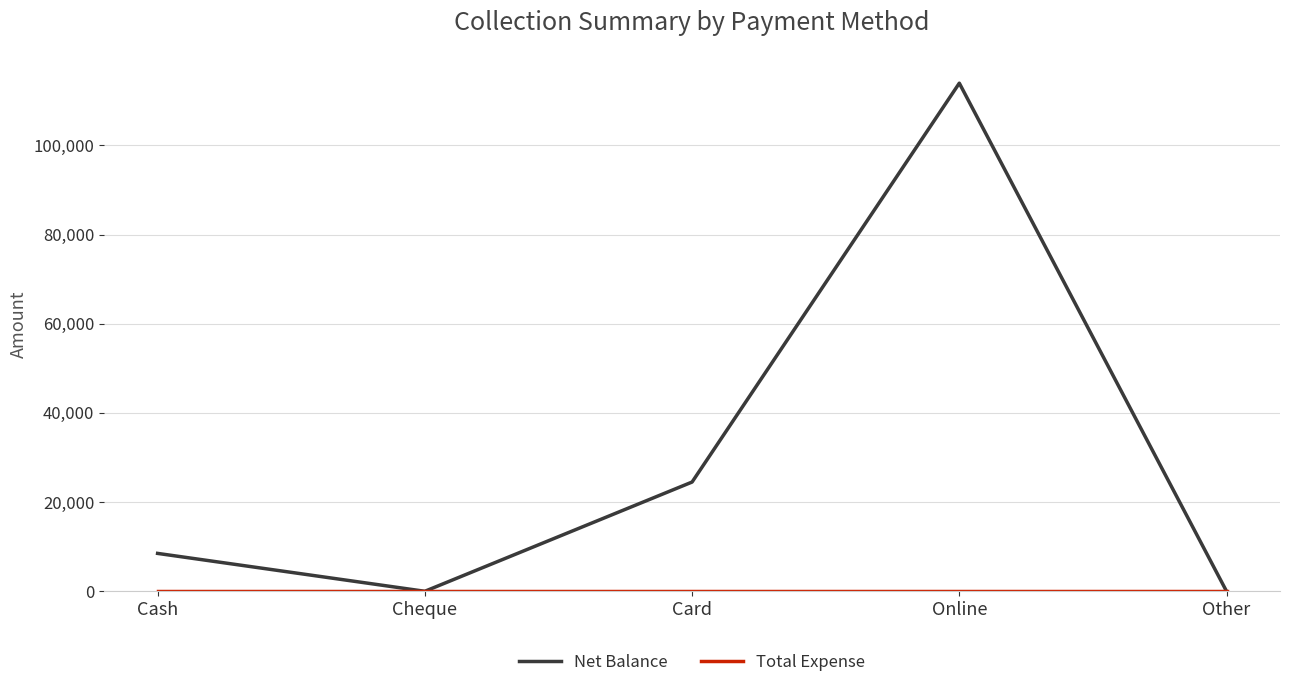

The Net Balance series shows 0 at Other. True or false?

True